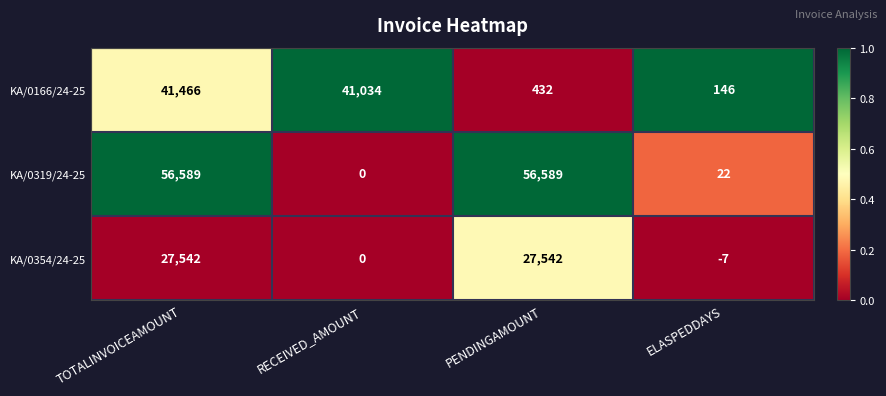

The KA/0354/24-25 series shows 27542 at PENDINGAMOUNT. True or false?

True